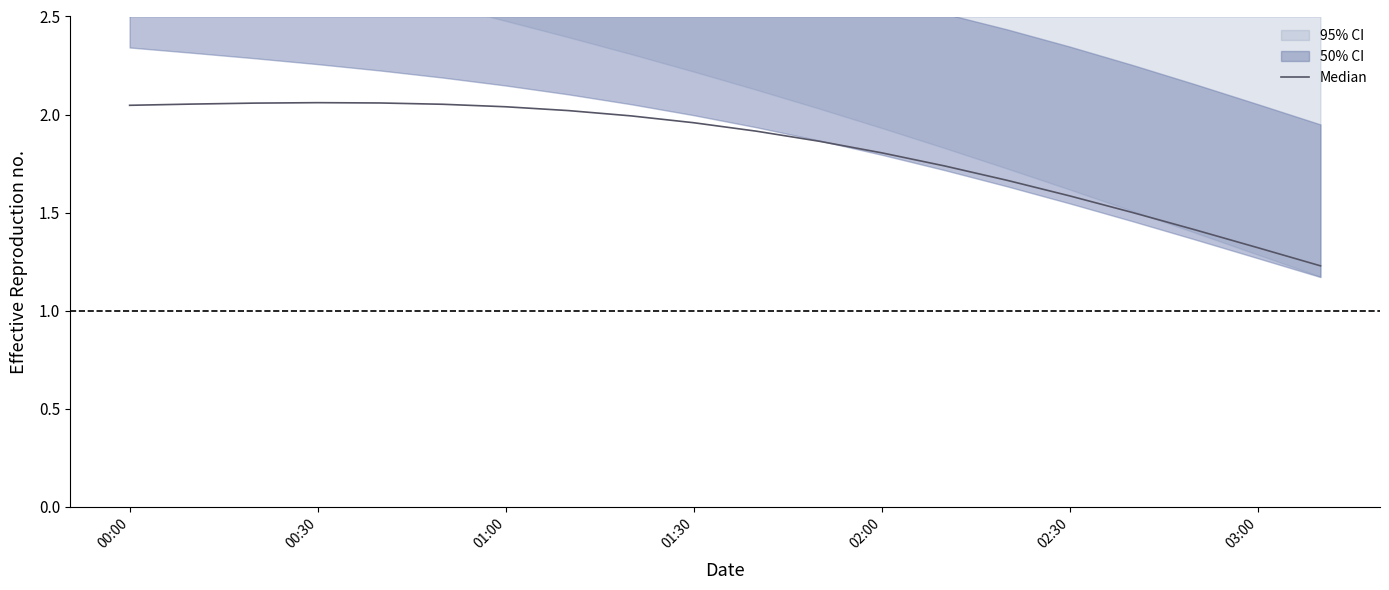

What is the greatest value displayed?

2.1